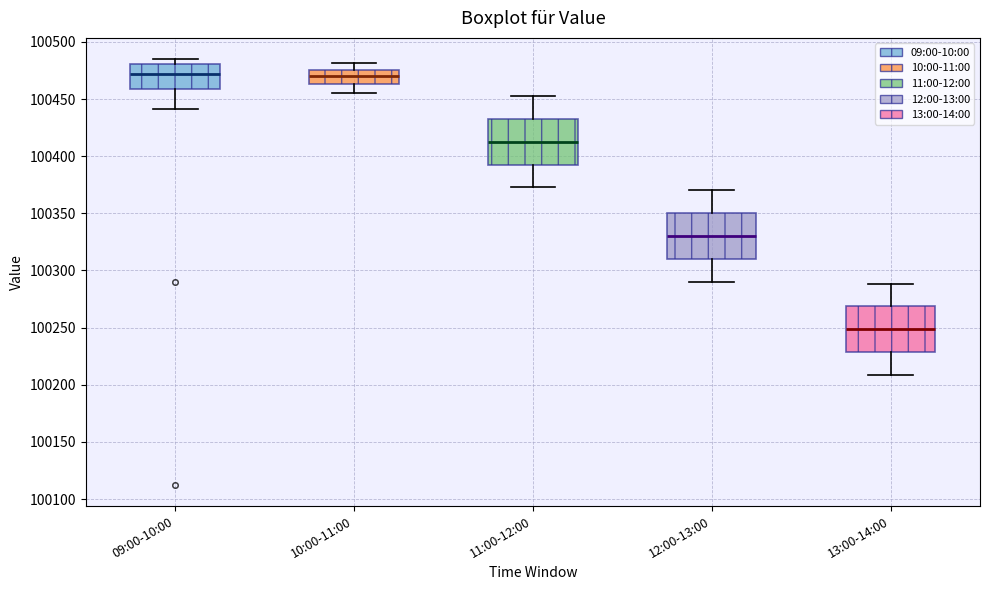

Reading left to right, transcribe this box plot: for each box, give where its median line is, the range the box spans, and where its two whiskers end, as read against the y-axis. The values are not printed on the chart, so give them approximately, as read against the axis.

09:00-10:00: median 100470, box 100460 to 100480, whiskers 100440 to 100485
10:00-11:00: median 100470, box 100465 to 100475, whiskers 100455 to 100480
11:00-12:00: median 100415, box 100395 to 100435, whiskers 100375 to 100455
12:00-13:00: median 100330, box 100310 to 100350, whiskers 100290 to 100370
13:00-14:00: median 100250, box 100230 to 100270, whiskers 100210 to 100290